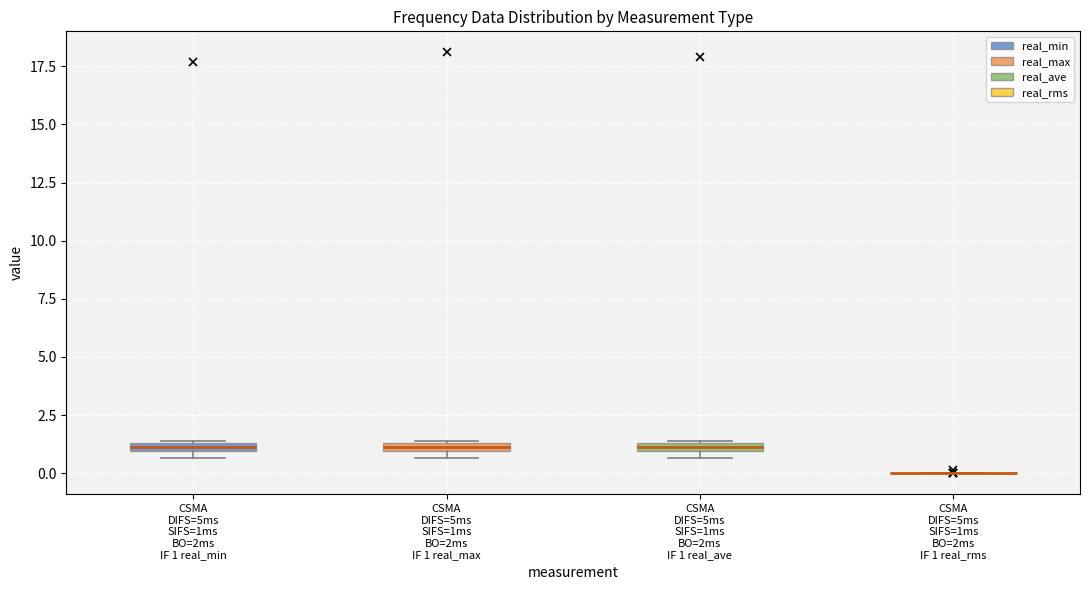

Where is the upper edge of the box for CSMA DIFS=5ms SIFS=1ms BO=2ms IF 1 real_max on the y-axis? The values are not printed on the chart, so give them approximately, as read against the axis.

1.5